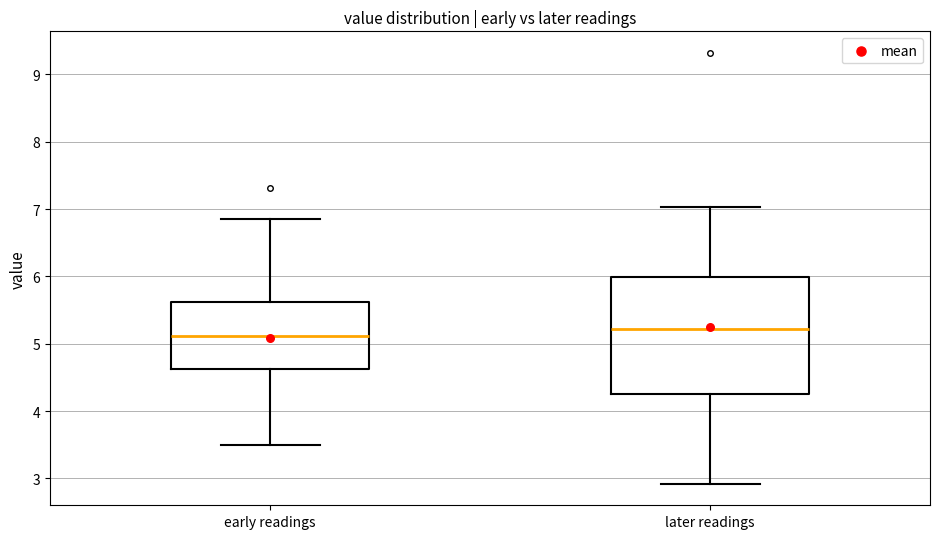

Which box has the highest median line?

later readings